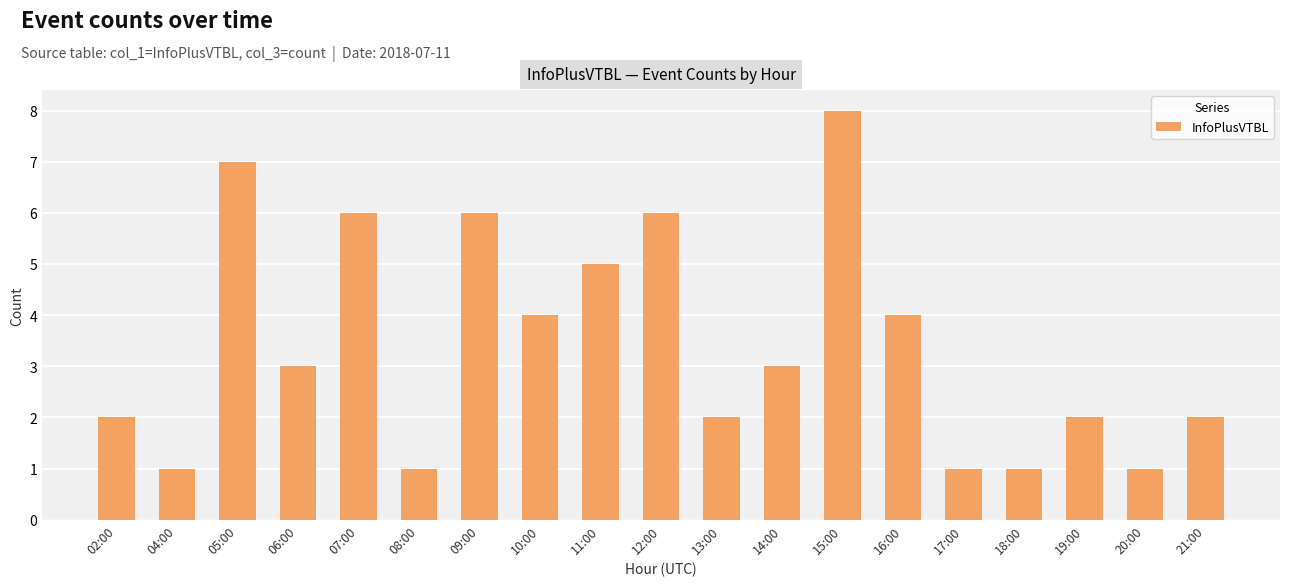

What is the change in value from 06:00 to 21:00?

-1